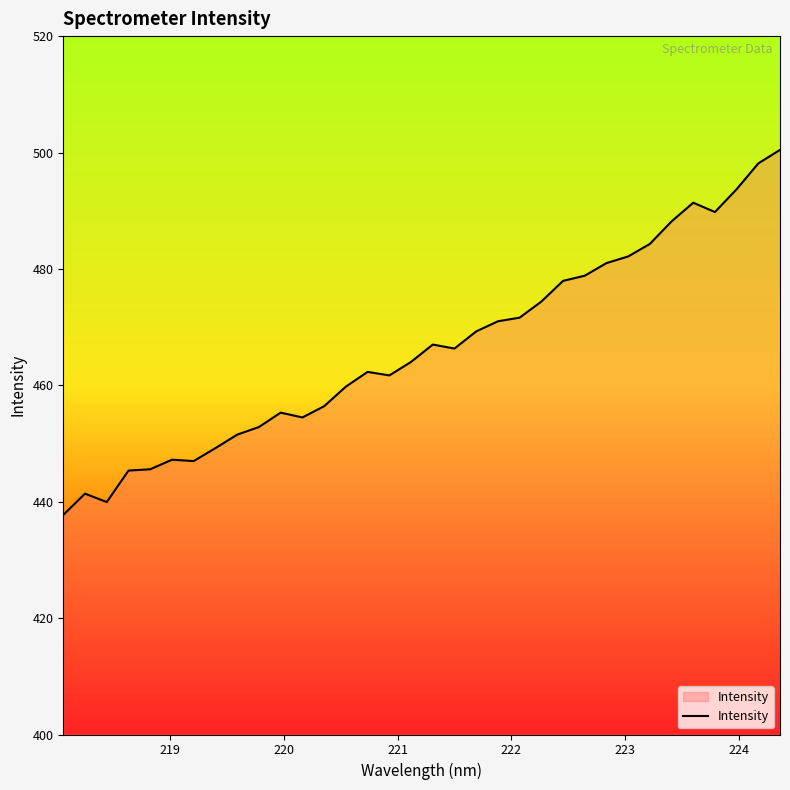

What is the sum of all values?

15857.1